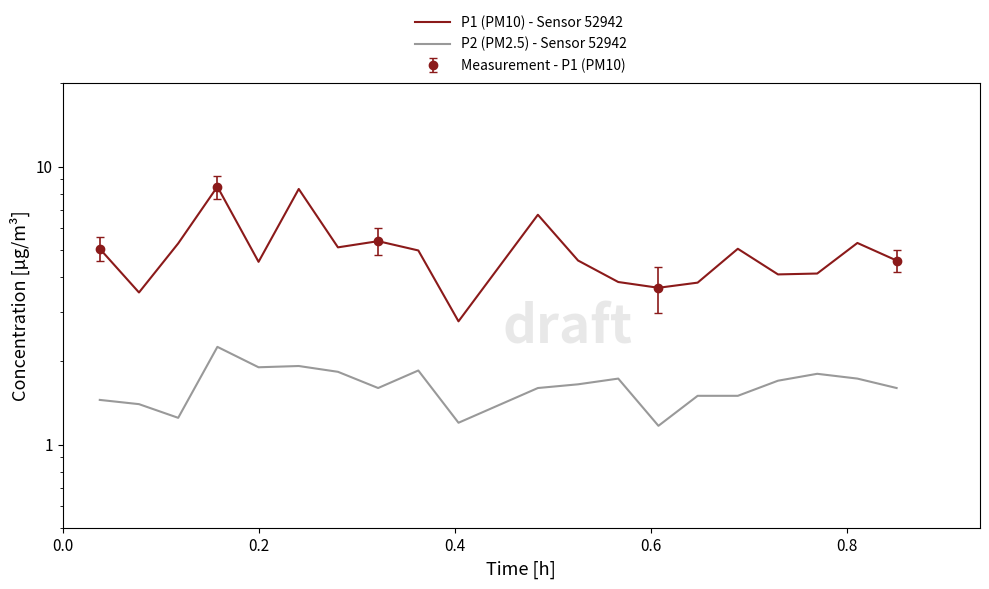

Which series has the largest total across all categories?

P1 (PM10) - Sensor 52942